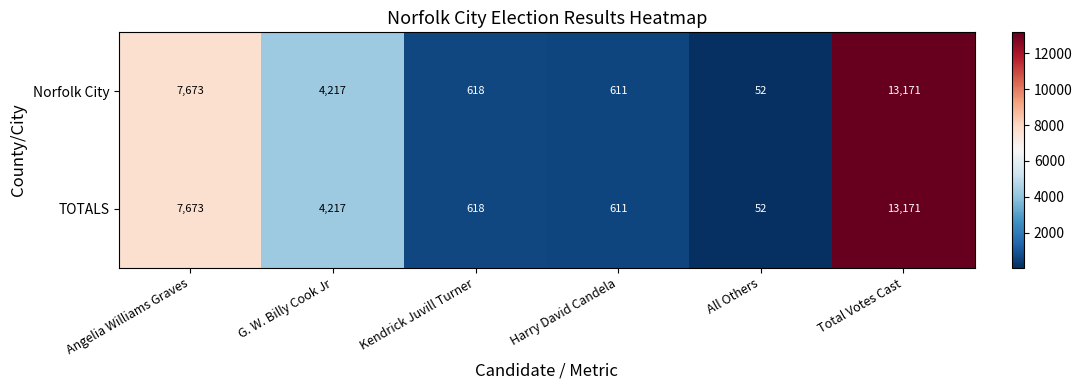

What is the smallest value displayed?

52